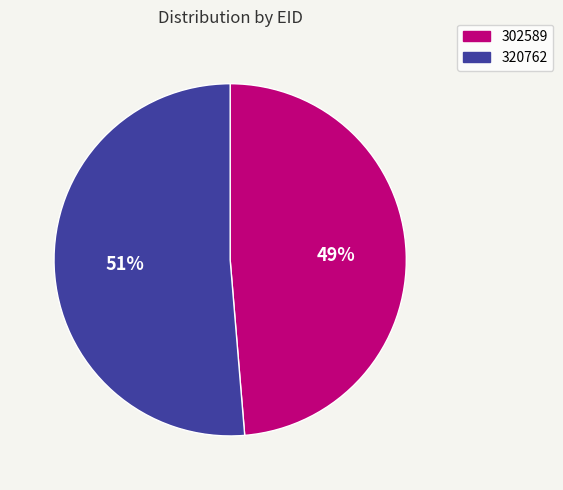

To the nearest percent, what portion does 320762 represent?

51%